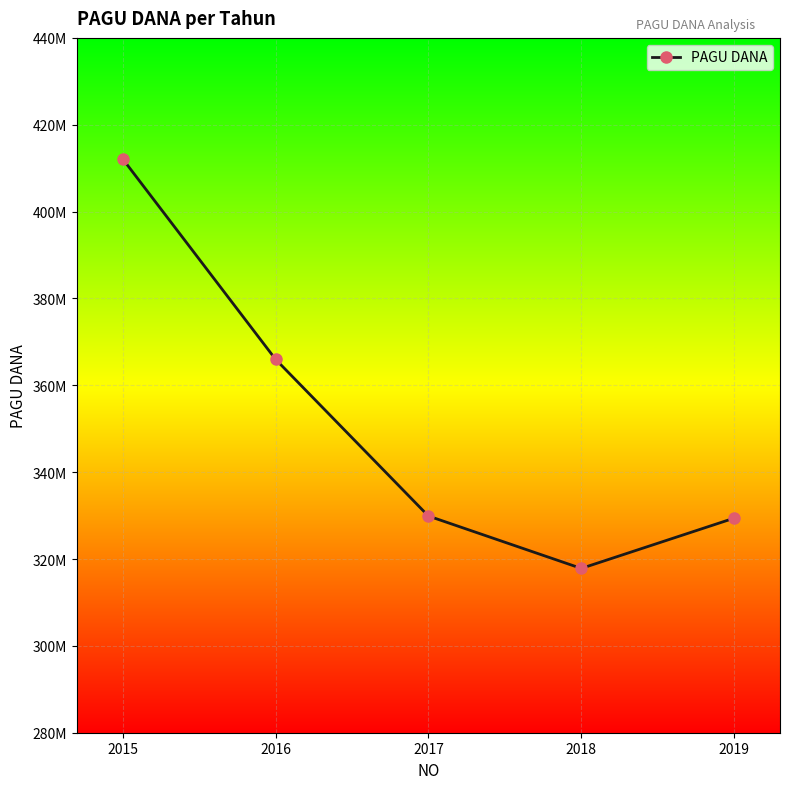

Which category has the highest value across all series?

2015